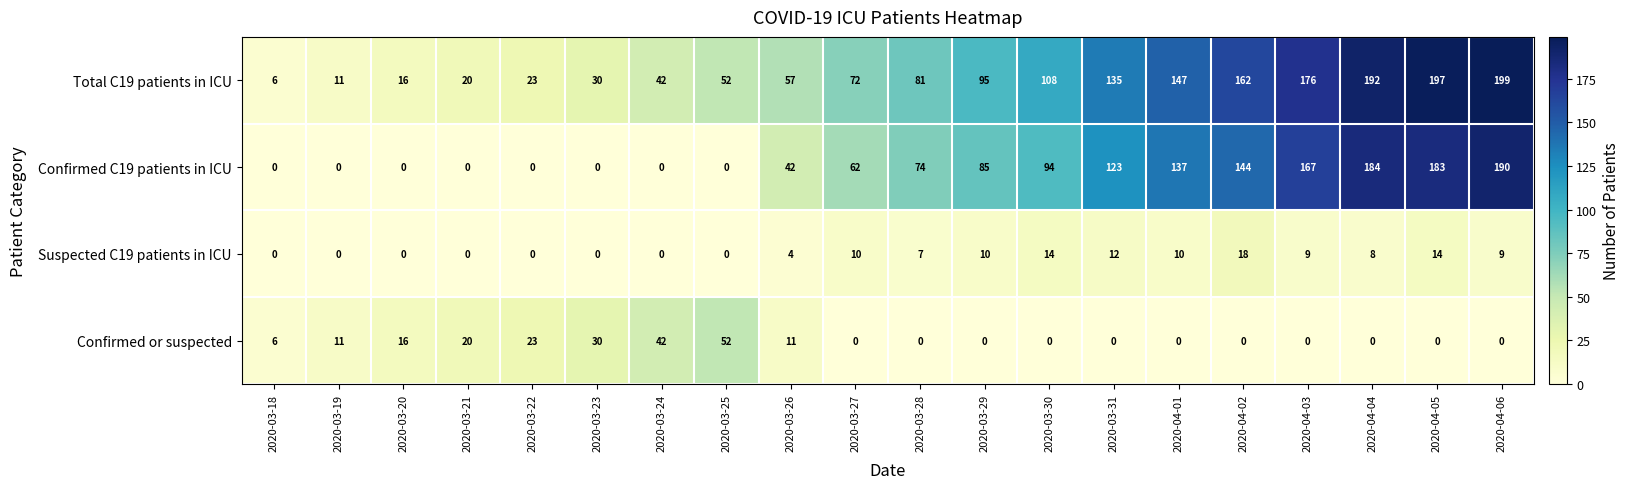

Which category has the lowest value in the Total C19 patients in ICU series?

2020-03-18